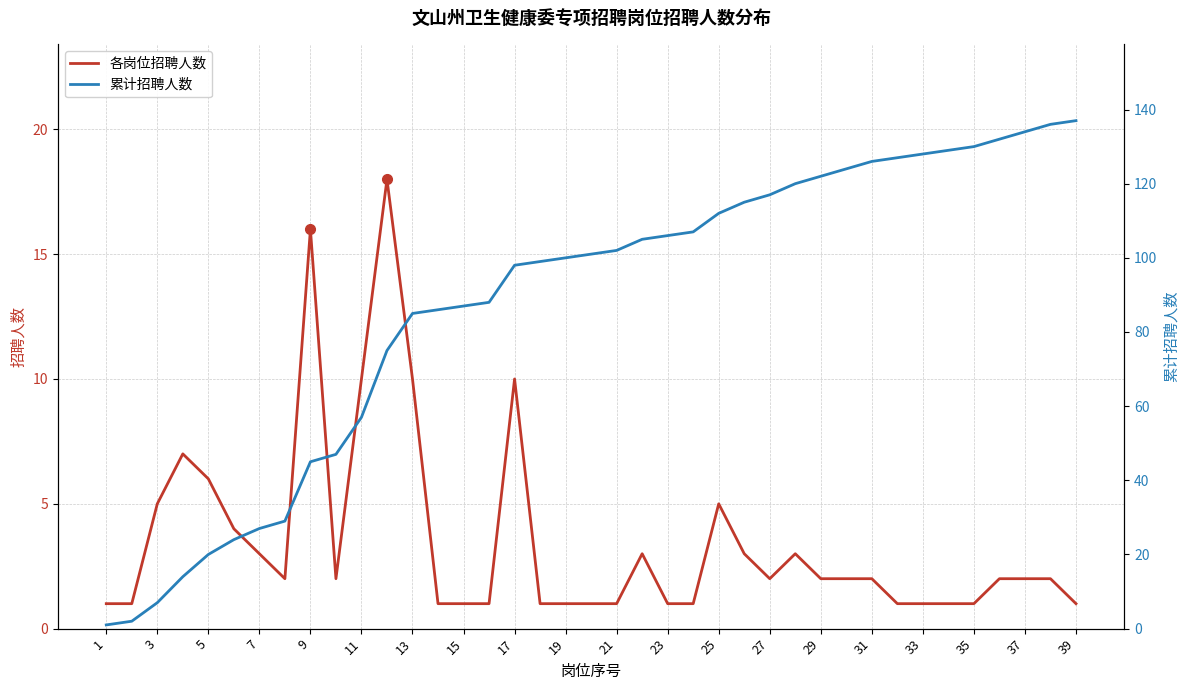

Is this an area chart (filled region under the line)?

No